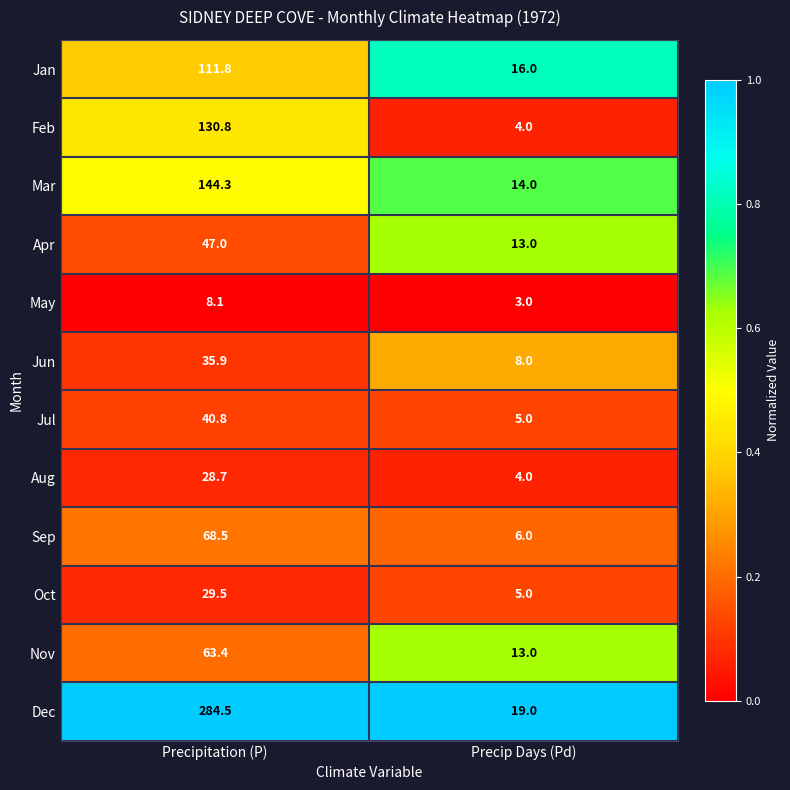

Is the value of Sep at Precip Days (Pd) greater than the value of Feb at Precip Days (Pd)?

Yes